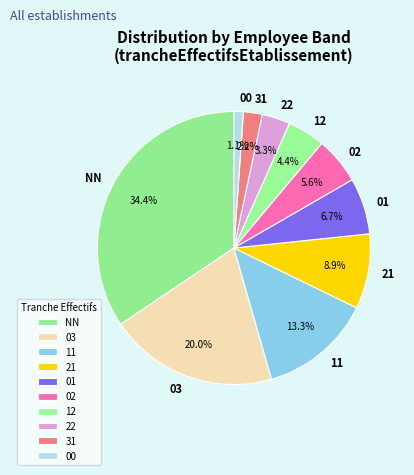

The 03 slice represents 20% of the pie. True or false?

True